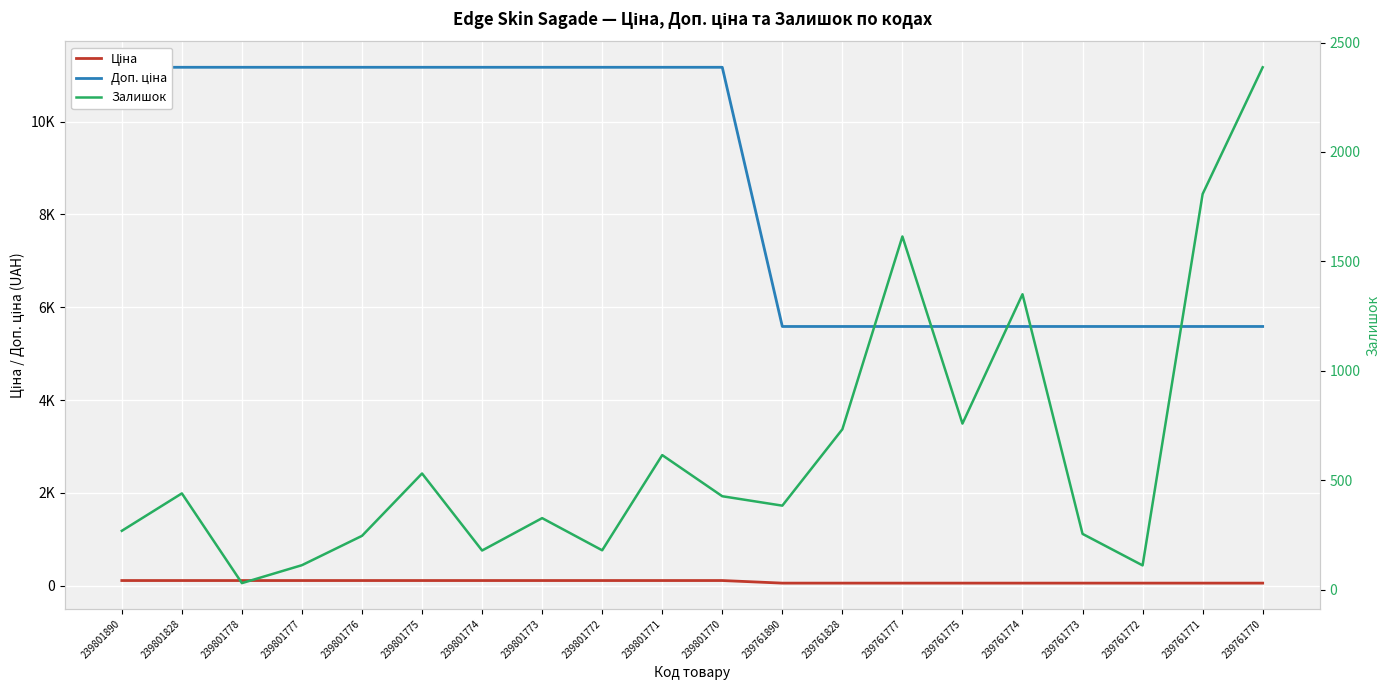

Which series has the largest total across all categories?

Доп. ціна